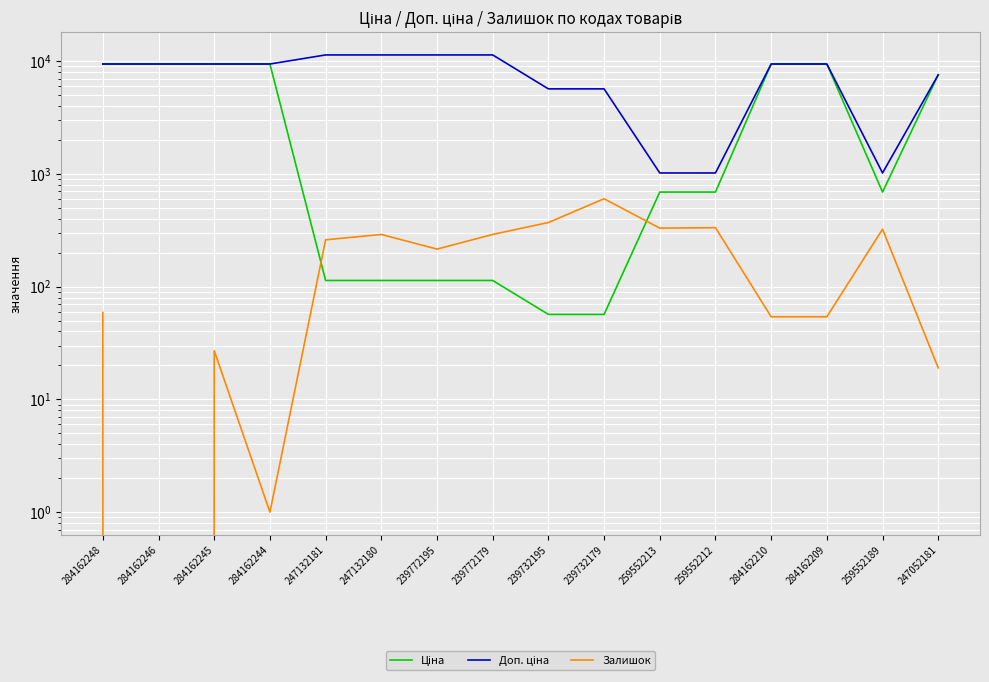

At which label does Ціна first exceed 689?

284162248